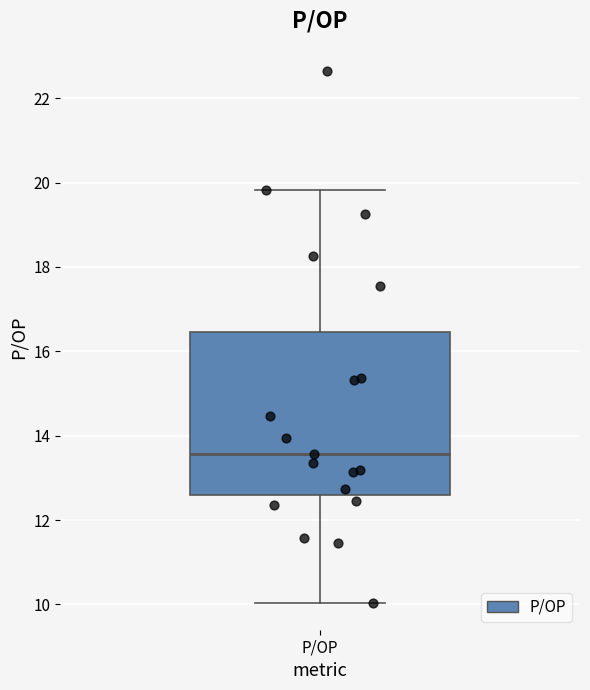

Read this box plot against the y-axis: the position of the median line, the range covered by the box, and the ends of both whiskers. The values are not printed on the chart, so give them approximately, as read against the axis.

median 13.6, box 12.6 to 16.4, whiskers 10.0 to 19.8